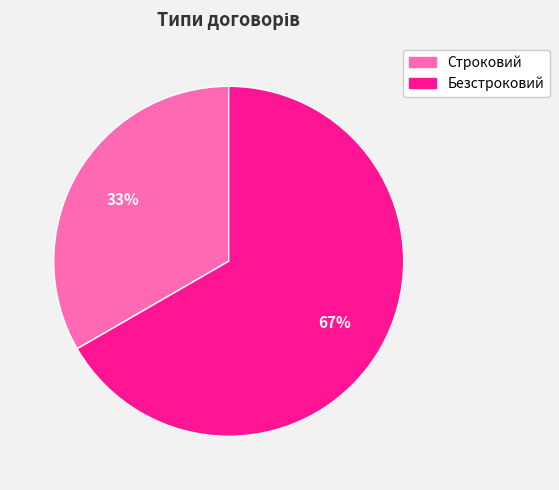

Count the number of slices in the pie.

2